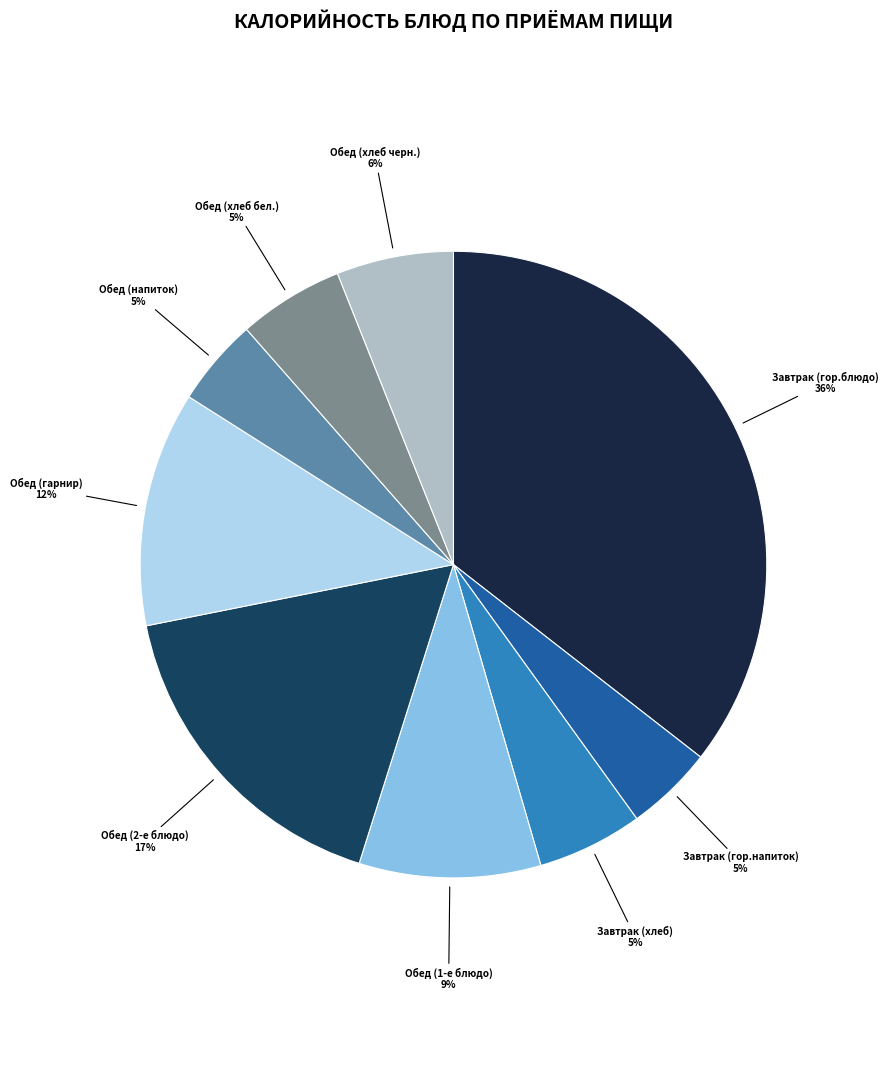

Approximately how many times larger is the value at Обед (1-е блюдо) compared to Обед (гарнир)?

0.8